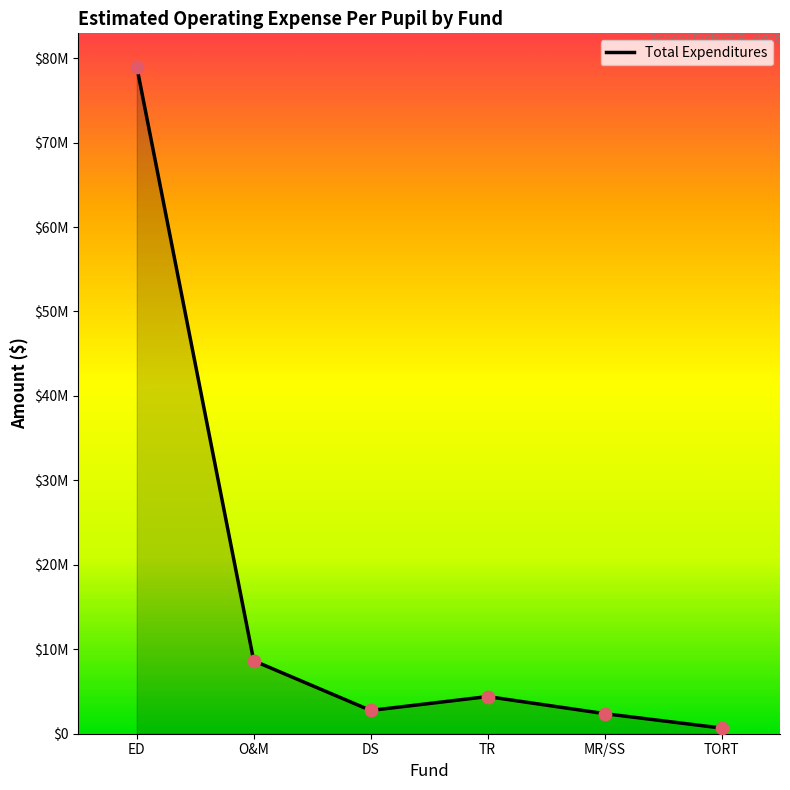

Between TORT and TR, which is larger?

TR